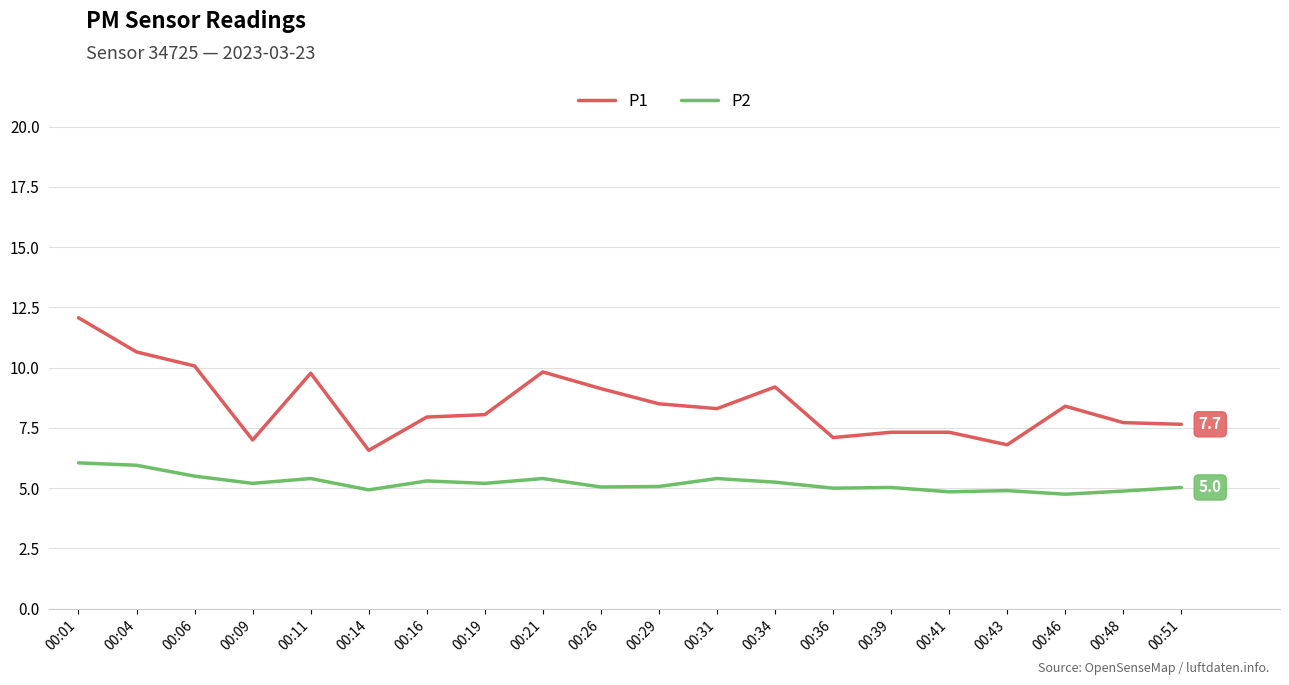

The value of P1 at 00:46 is 2.8. True or false?

False